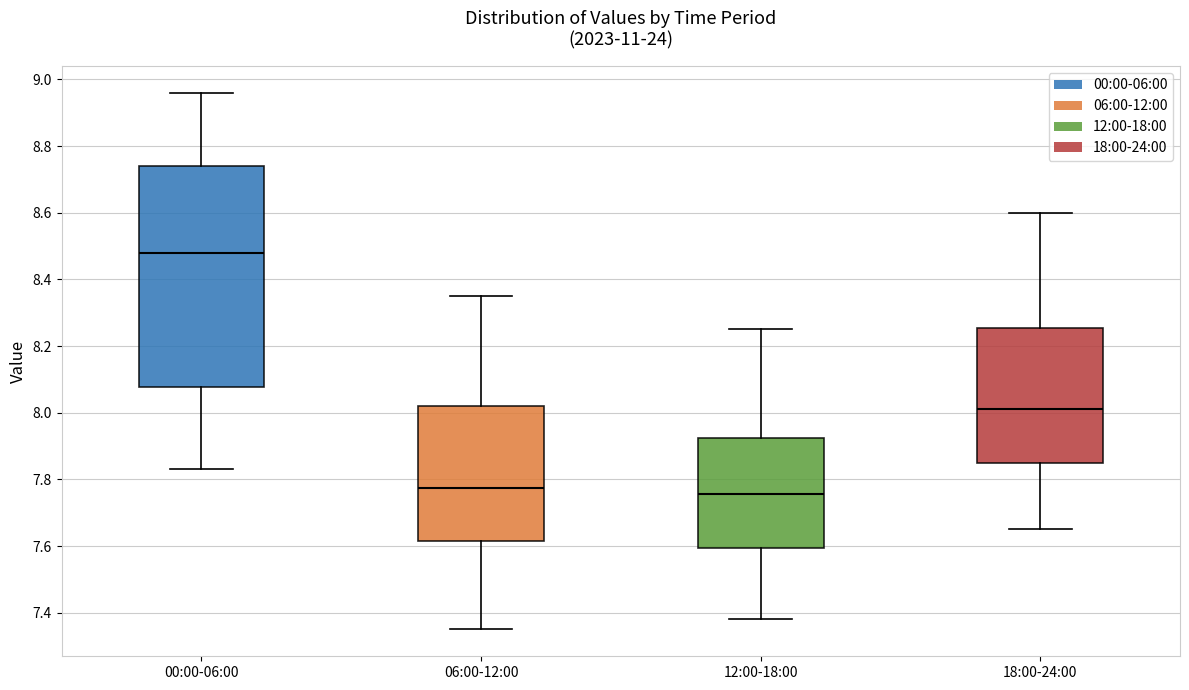

Reading left to right, read every box against the y-axis: the position of its median line, the range the box covers, and the ends of its whiskers. The values are not printed on the chart, so give them approximately, as read against the axis.

00:00-06:00: median 8.48, box 8.08 to 8.74, whiskers 7.84 to 8.96
06:00-12:00: median 7.78, box 7.62 to 8.02, whiskers 7.36 to 8.36
12:00-18:00: median 7.76, box 7.60 to 7.92, whiskers 7.38 to 8.26
18:00-24:00: median 8.02, box 7.86 to 8.26, whiskers 7.66 to 8.60